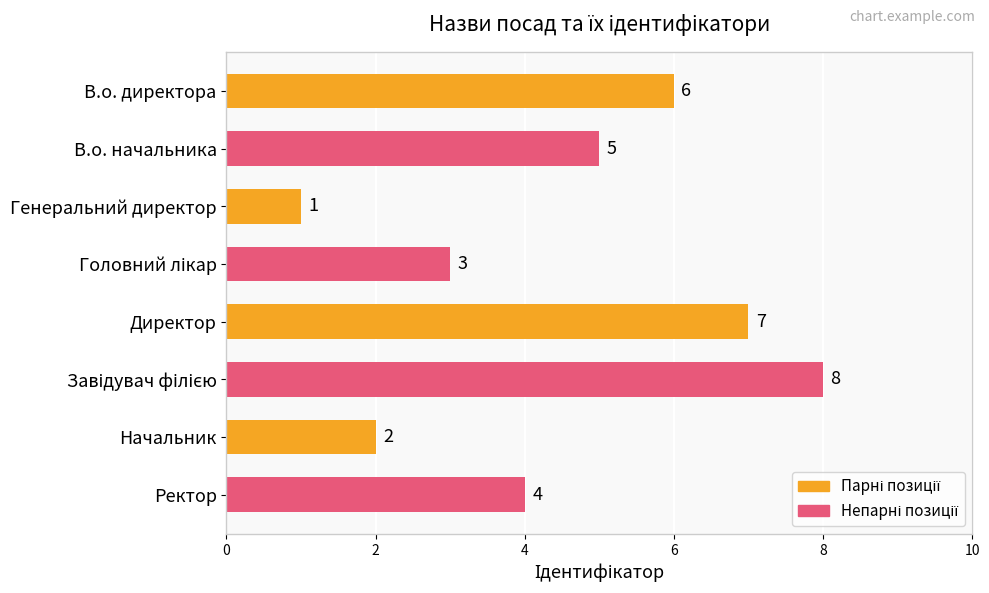

What is the ratio of the value at Генеральний директор to the value at Начальник?

0.5